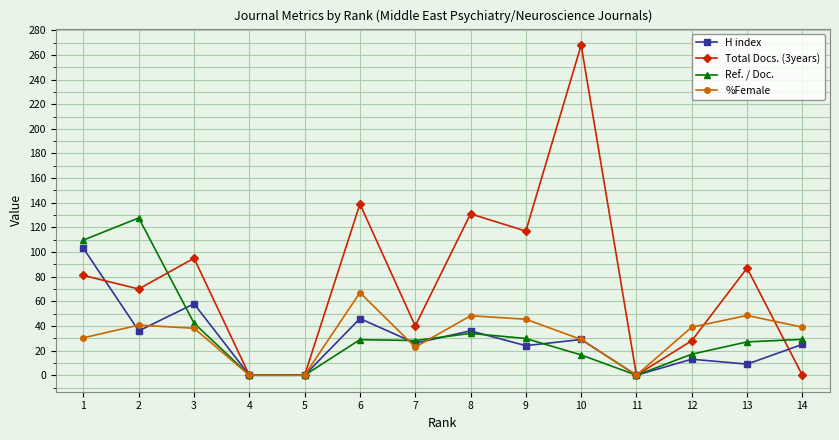

What are all the series names shown in the legend?

H index, Total Docs. (3years), Ref. / Doc., %Female